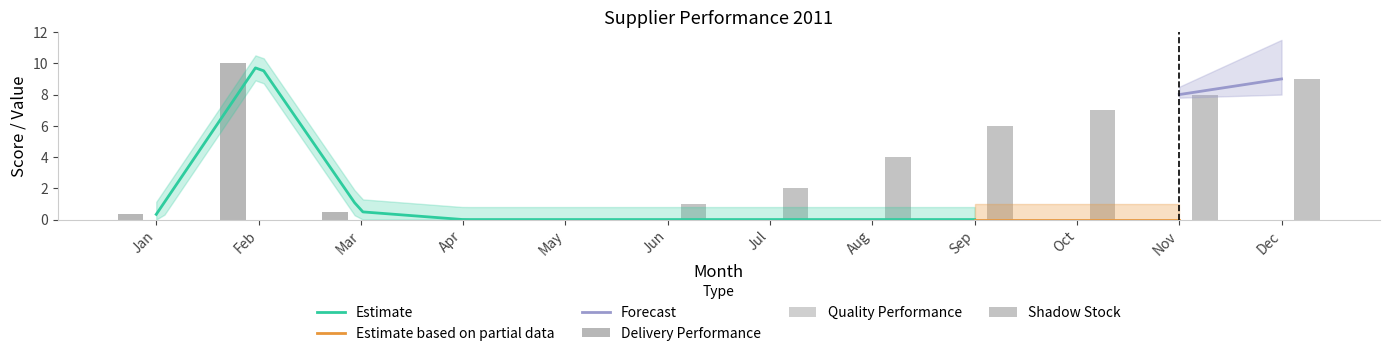

Rank the series at C from highest to lowest value.

Delivery Performance, Shadow Stock